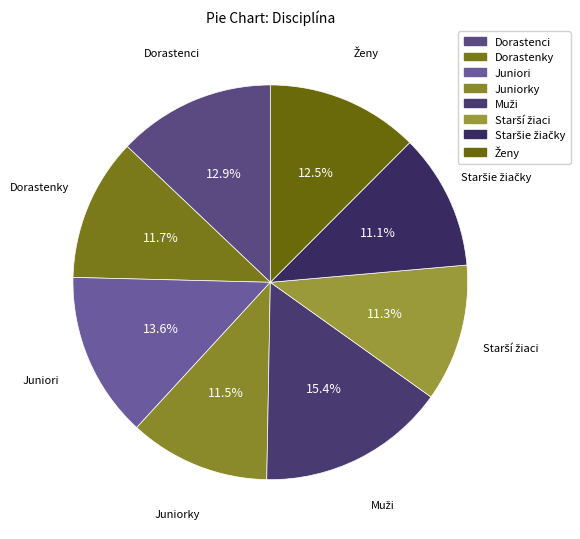

Does any single category account for the majority?

No